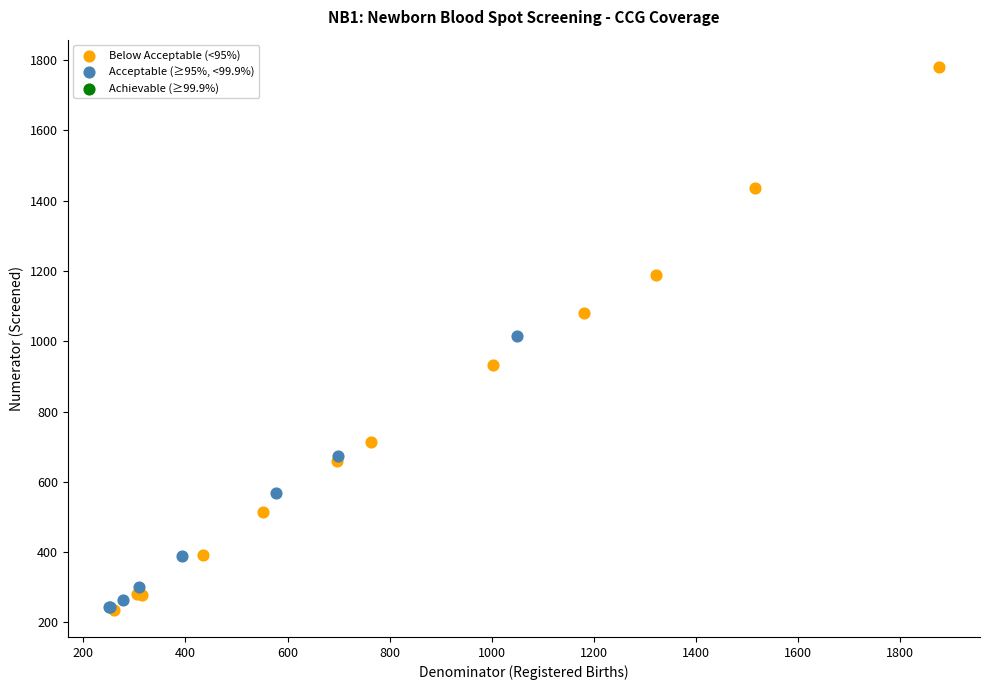

Which series has the widest spread of Y values?

Below Acceptable (<95%)